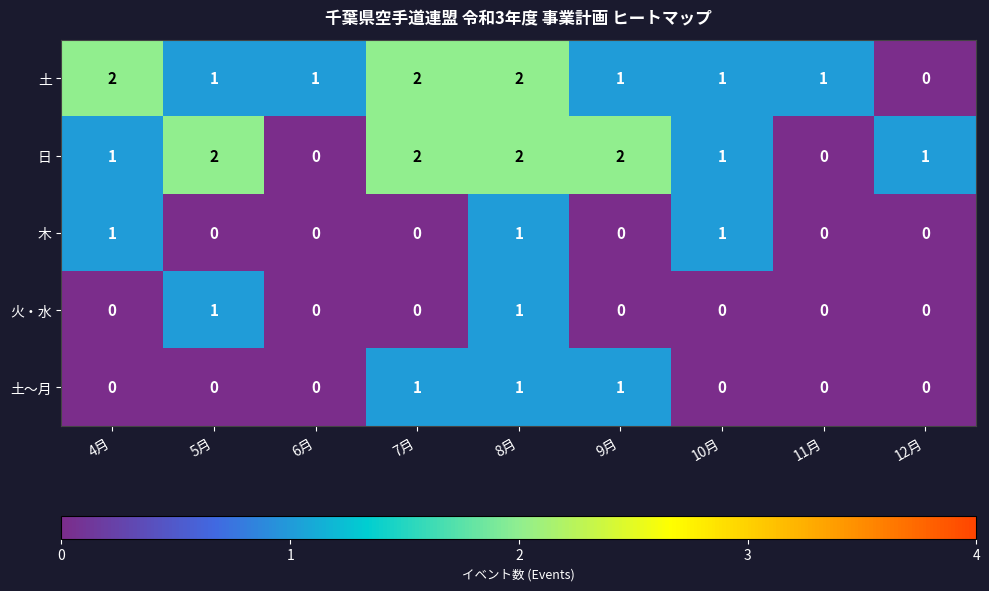

At which category is the sum across all series the highest?

8月